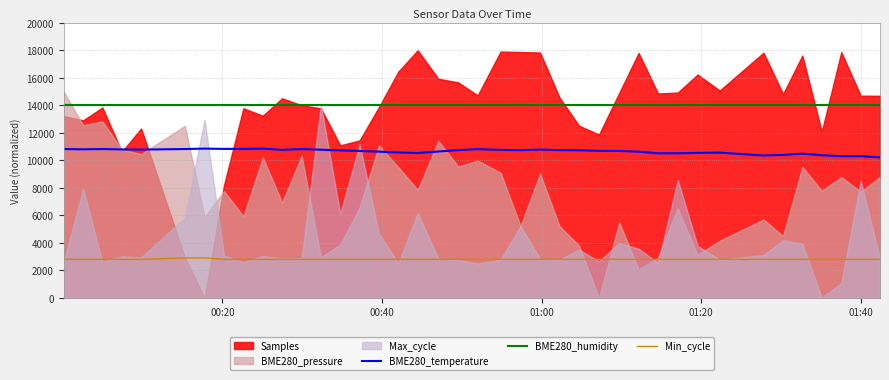

What is the maximum value for BME280_temperature?

10850